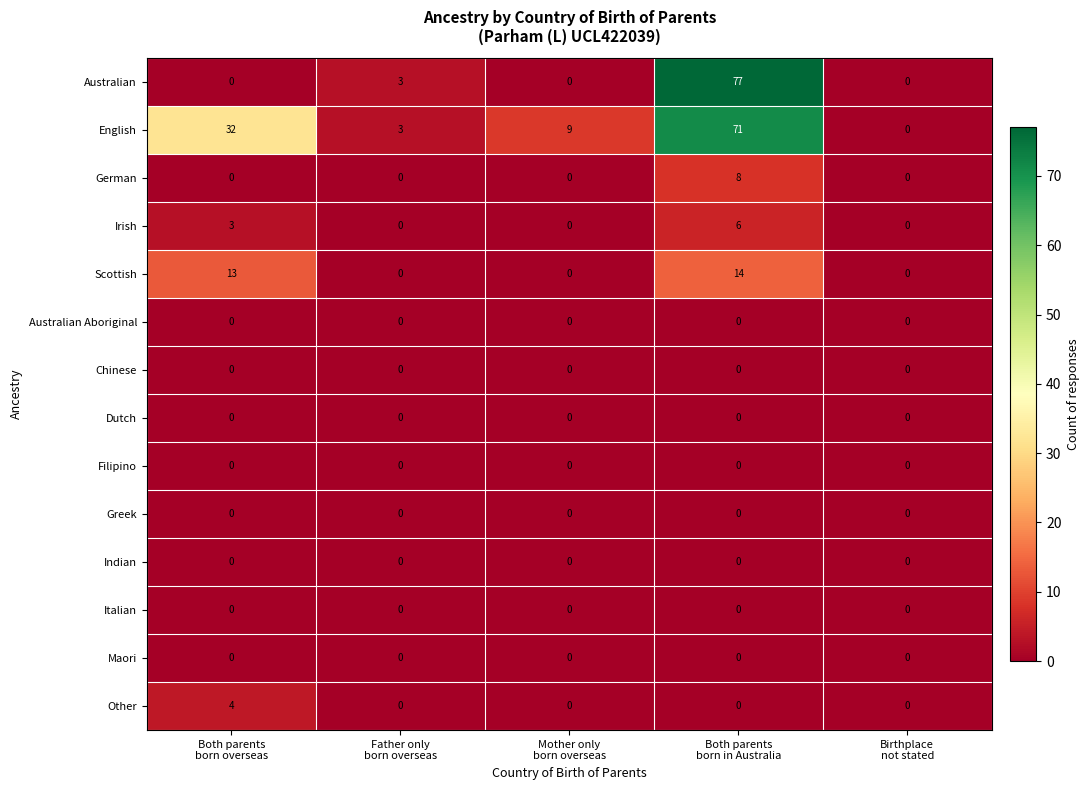

What is the greatest value displayed?

77